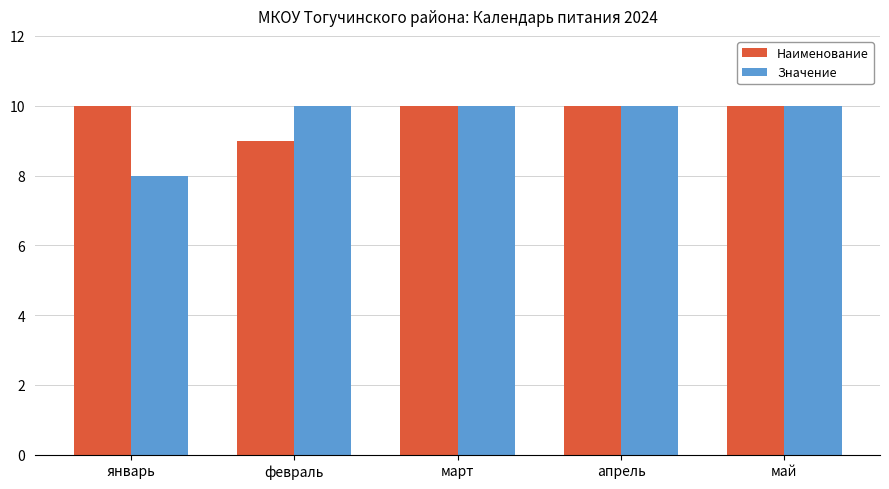

Rank the series at январь from lowest to highest value.

Значение, Наименование